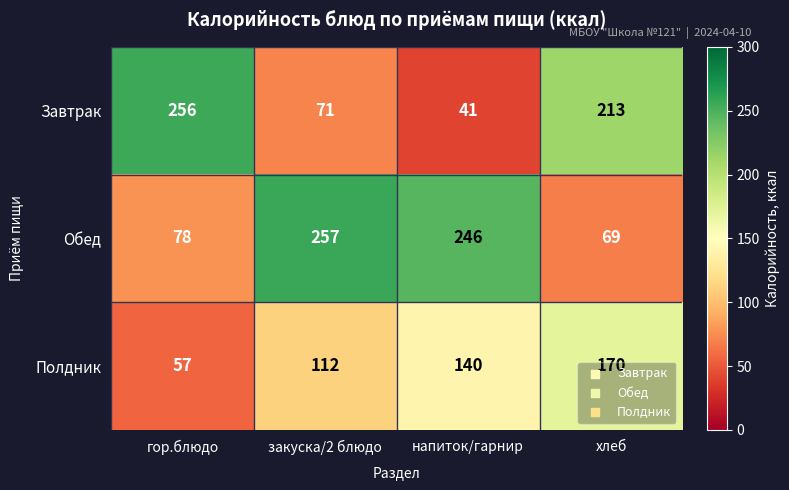

How many data points does each series have?

4